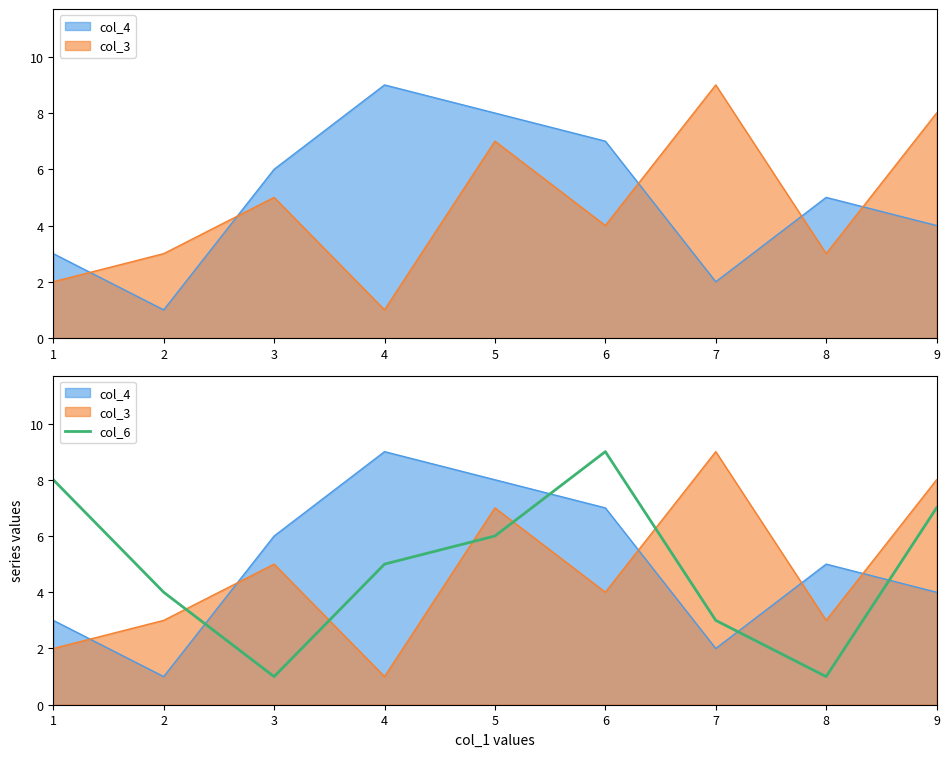

The chart shows a value of 9 at 6. True or false?

True